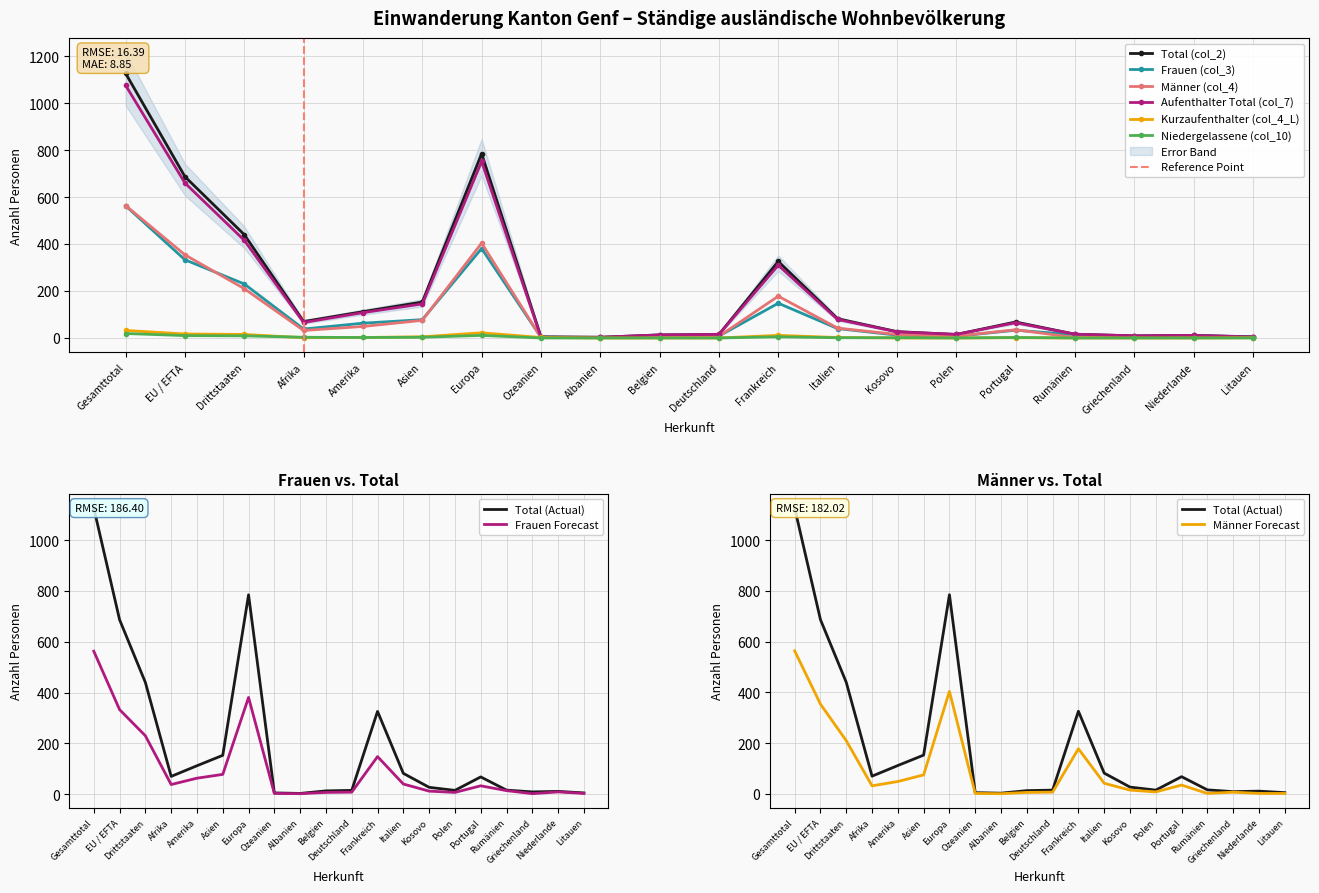

How many interior local valleys does the Aufenthalter Total (col_7) series have?

3